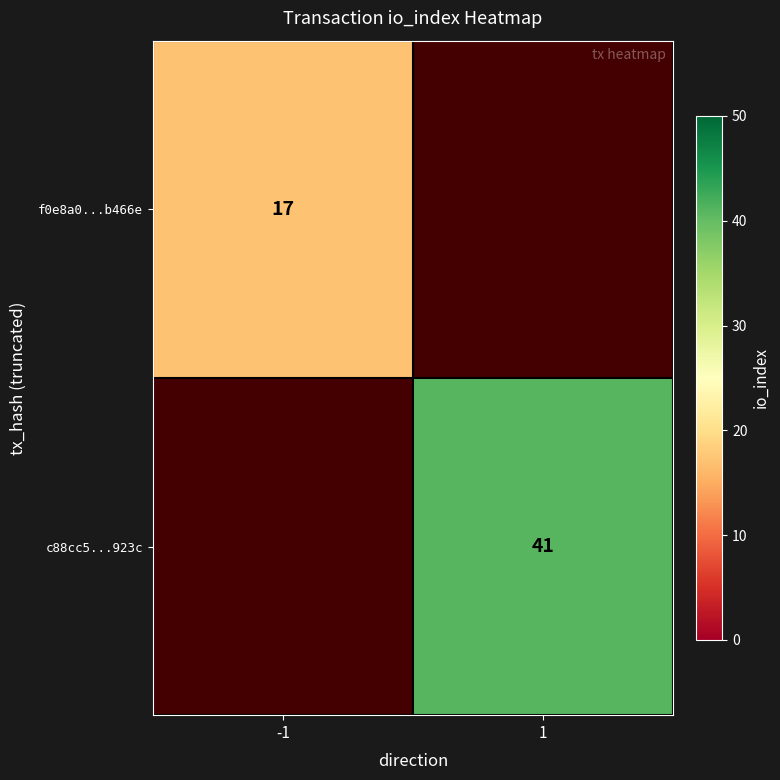

Which category has the highest value across all series?

1